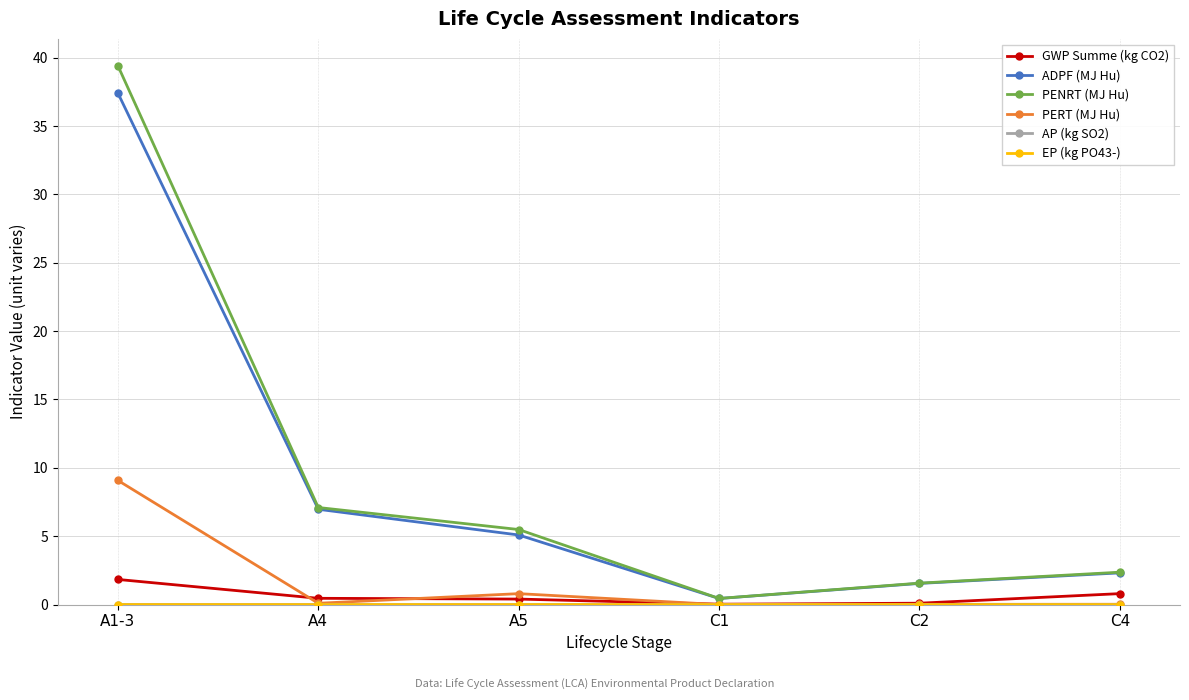

True or false: ADPF (MJ Hu) has a value of 10.3 at A4.

False